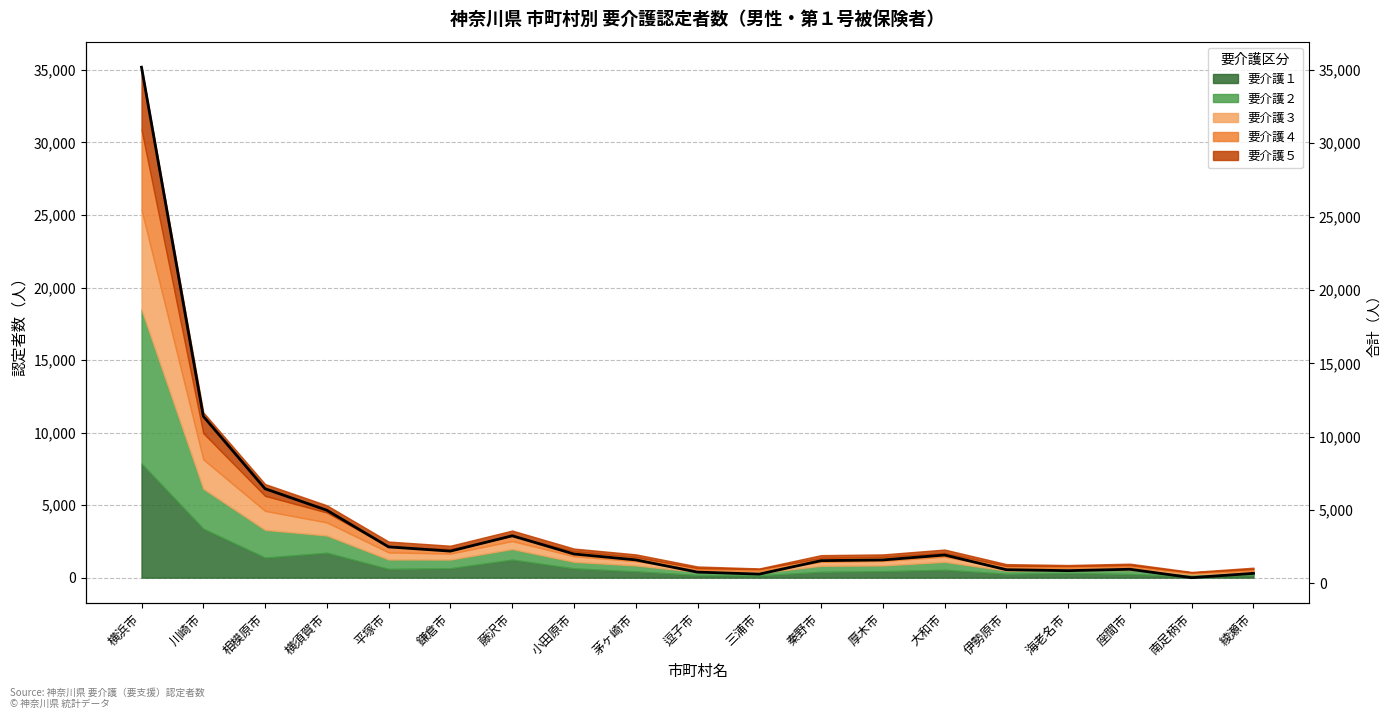

Where does the data first go above 1605?

横浜市